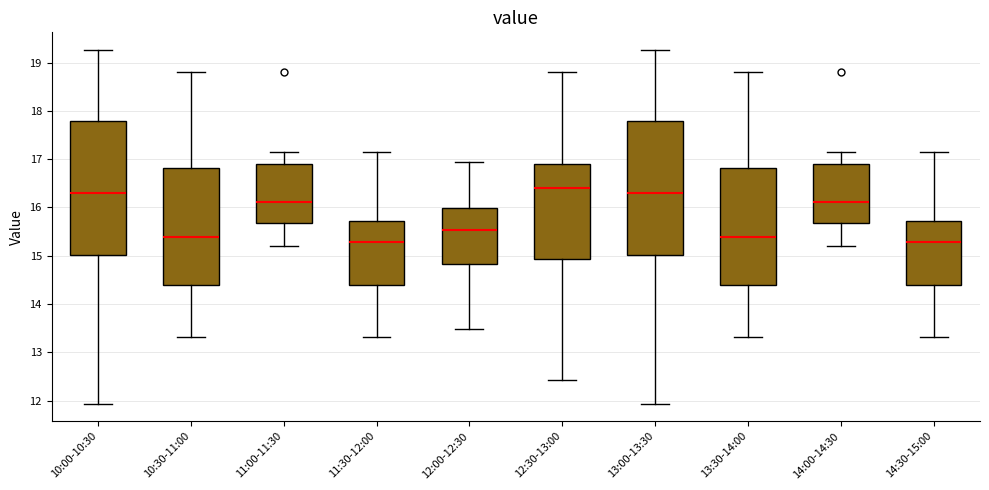

Reading left to right, read every box against the y-axis: the position of its median line, the range the box covers, and the ends of its whiskers. The values are not printed on the chart, so give them approximately, as read against the axis.

10:00-10:30: median 16.3, box 15.0 to 17.8, whiskers 11.9 to 19.3
10:30-11:00: median 15.4, box 14.4 to 16.8, whiskers 13.3 to 18.8
11:00-11:30: median 16.1, box 15.7 to 16.9, whiskers 15.2 to 17.2
11:30-12:00: median 15.3, box 14.4 to 15.7, whiskers 13.3 to 17.2
12:00-12:30: median 15.5, box 14.8 to 16.0, whiskers 13.5 to 17.0
12:30-13:00: median 16.4, box 14.9 to 16.9, whiskers 12.4 to 18.8
13:00-13:30: median 16.3, box 15.0 to 17.8, whiskers 11.9 to 19.3
13:30-14:00: median 15.4, box 14.4 to 16.8, whiskers 13.3 to 18.8
14:00-14:30: median 16.1, box 15.7 to 16.9, whiskers 15.2 to 17.2
14:30-15:00: median 15.3, box 14.4 to 15.7, whiskers 13.3 to 17.2